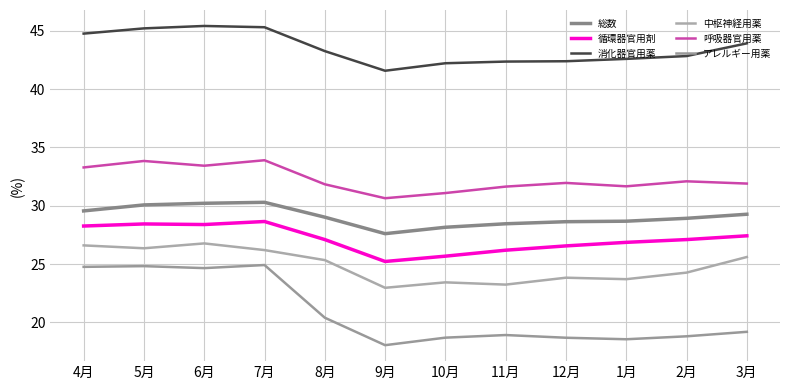

What is the label of the 1st point from the left?

4月